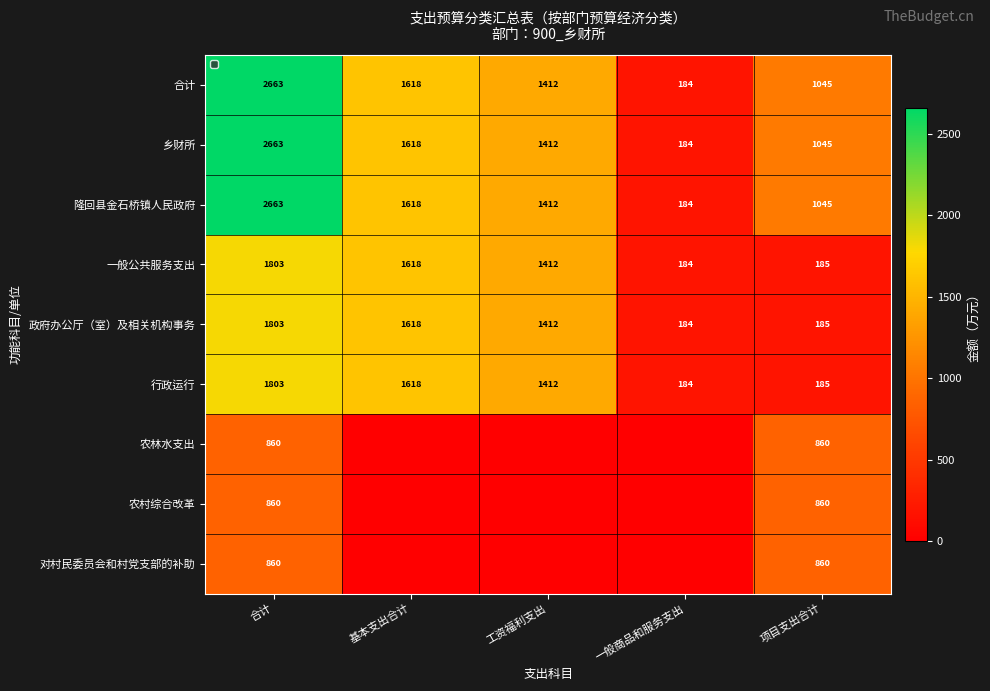

What is the difference between the highest and lowest values at 合计?

1803